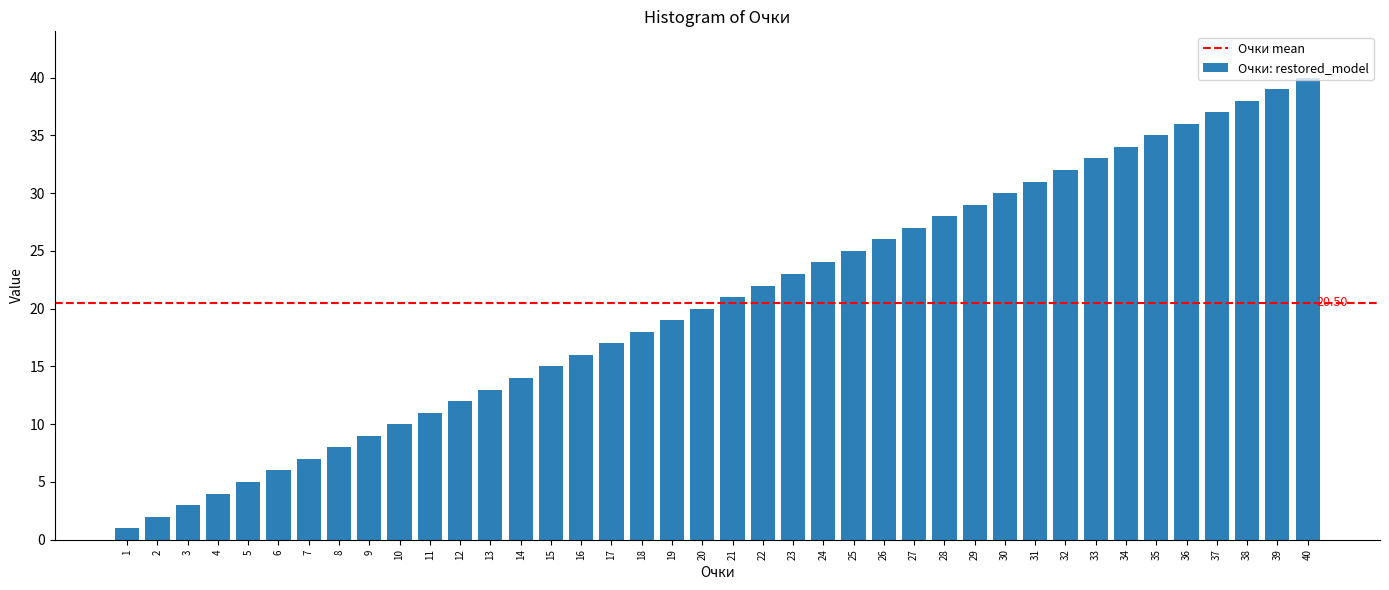

List the labels in order of value, largest first.

40, 39, 38, 37, 36, 35, 34, 33, 32, 31, 30, 29, 28, 27, 26, 25, 24, 23, 22, 21, 20, 19, 18, 17, 16, 15, 14, 13, 12, 11, 10, 9, 8, 7, 6, 5, 4, 3, 2, 1